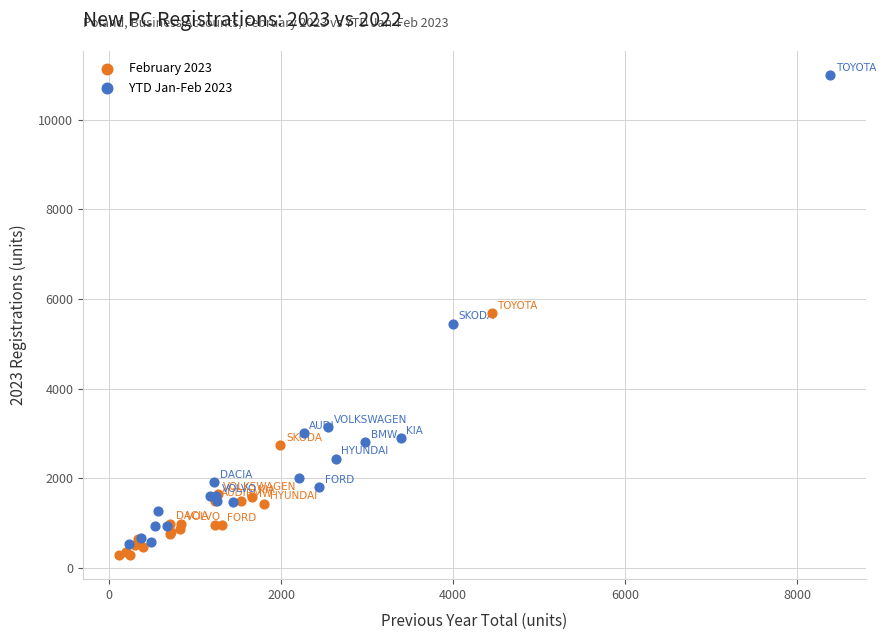

Which series reaches the minimum Y coordinate?

February 2023